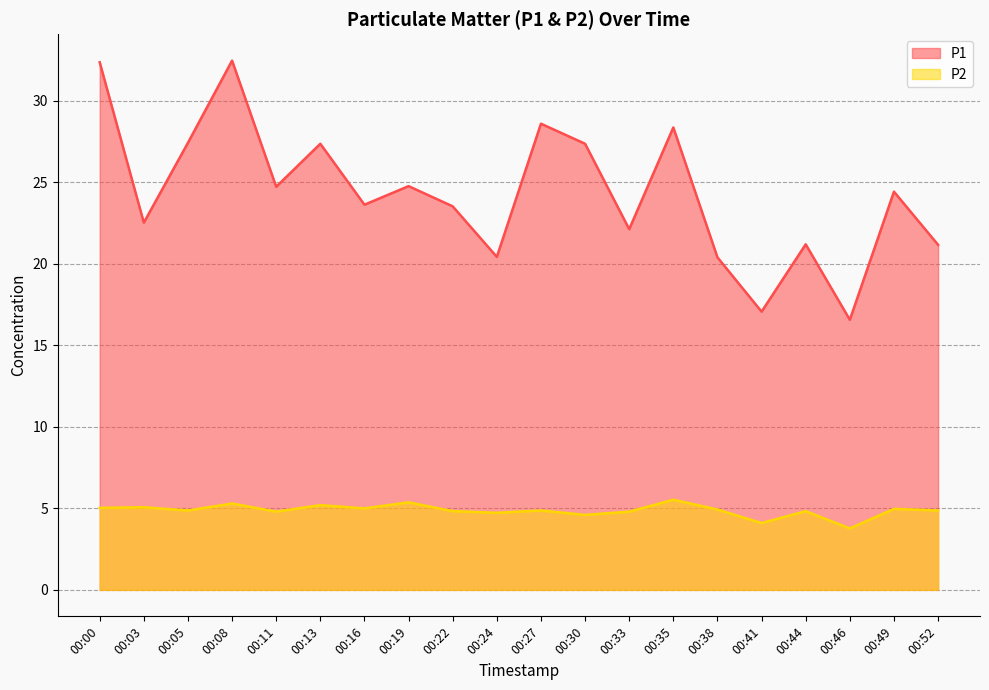

Reading left to right, transcribe all the data shown in this chart.

P1: 00:00=32.4	00:03=22.5	00:05=27.4	00:08=32.5	00:11=24.7	00:13=27.4	00:16=23.6	00:19=24.8	00:22=23.5	00:24=20.4	00:27=28.6	00:30=27.4	00:33=22.1	00:35=28.4	00:38=20.4	00:41=17.1	00:44=21.2	00:46=16.6	00:49=24.4	00:52=21.2
P2: 00:00=5.0	00:03=5.1	00:05=4.9	00:08=5.3	00:11=4.8	00:13=5.2	00:16=5.0	00:19=5.4	00:22=4.8	00:24=4.7	00:27=4.9	00:30=4.6	00:33=4.8	00:35=5.5	00:38=4.9	00:41=4.1	00:44=4.8	00:46=3.8	00:49=5.0	00:52=4.9